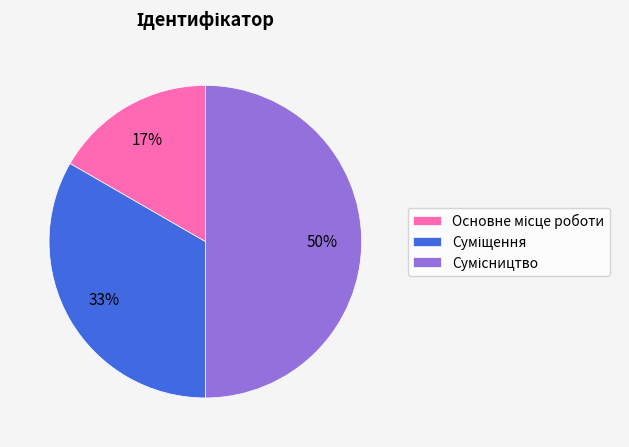

To the nearest percent, what is the difference between the largest and smallest slice percentages?

33%